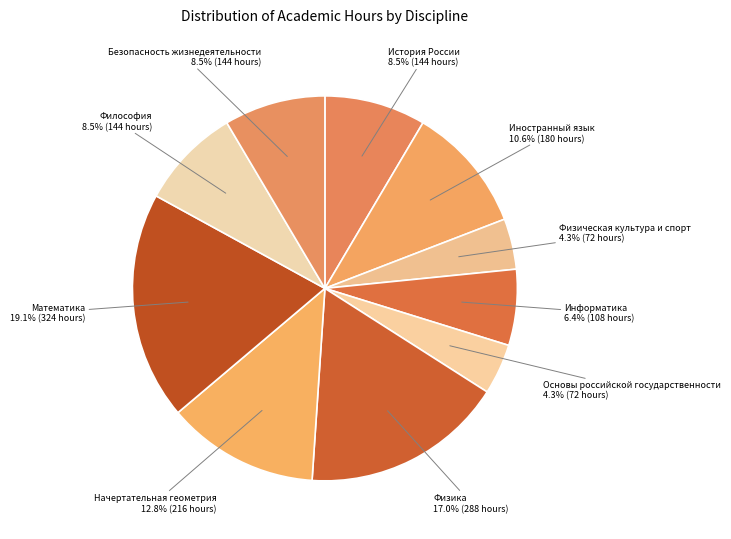

Do Безопасность жизнедеятельности and Начертательная геометрия together represent more than half of the pie?

No